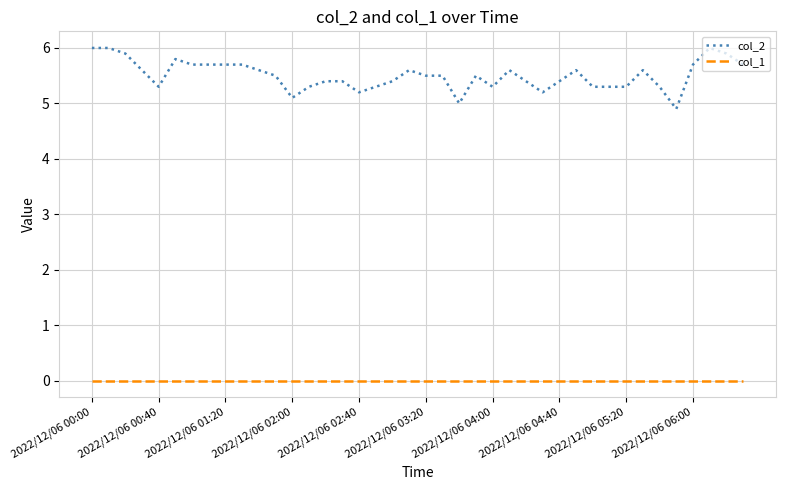

True or false: col_1 and col_2 intersect in this chart.

False